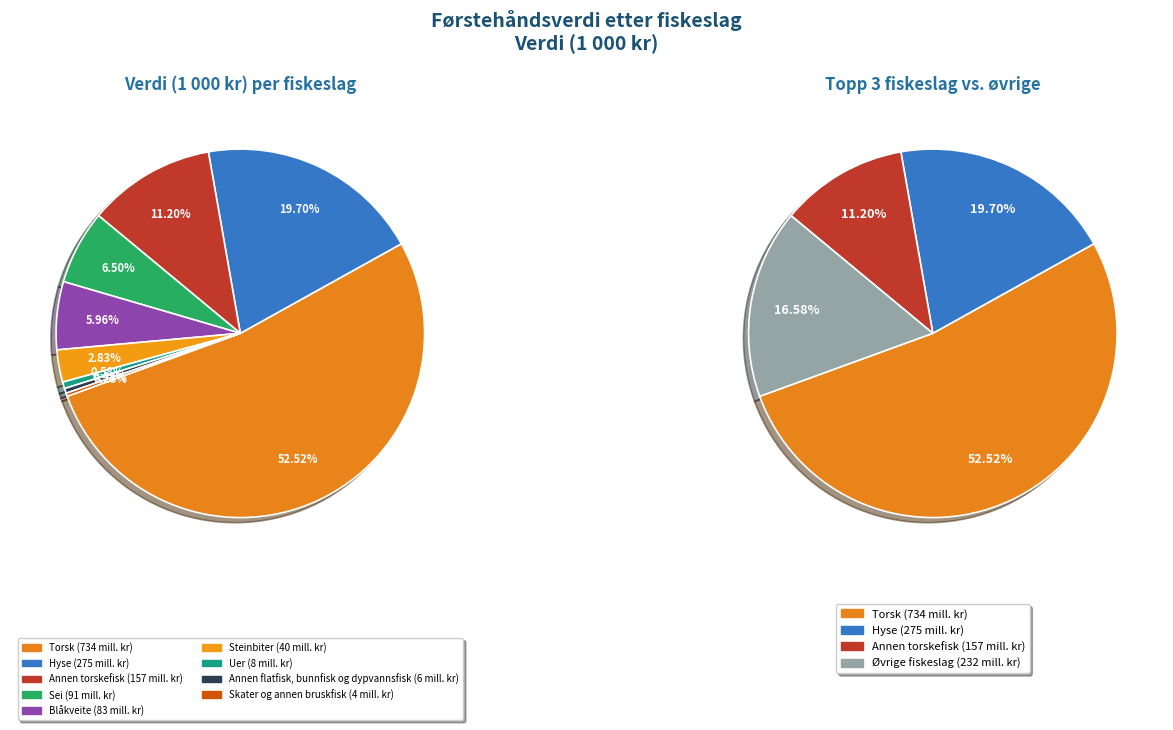

True or false: Annen torskefisk accounts for 11% of the total.

True